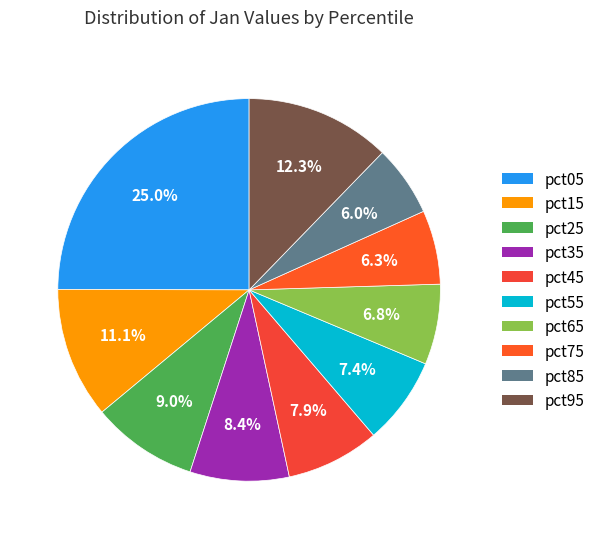

Is the sum of pct85 and pct45 greater than half?

No